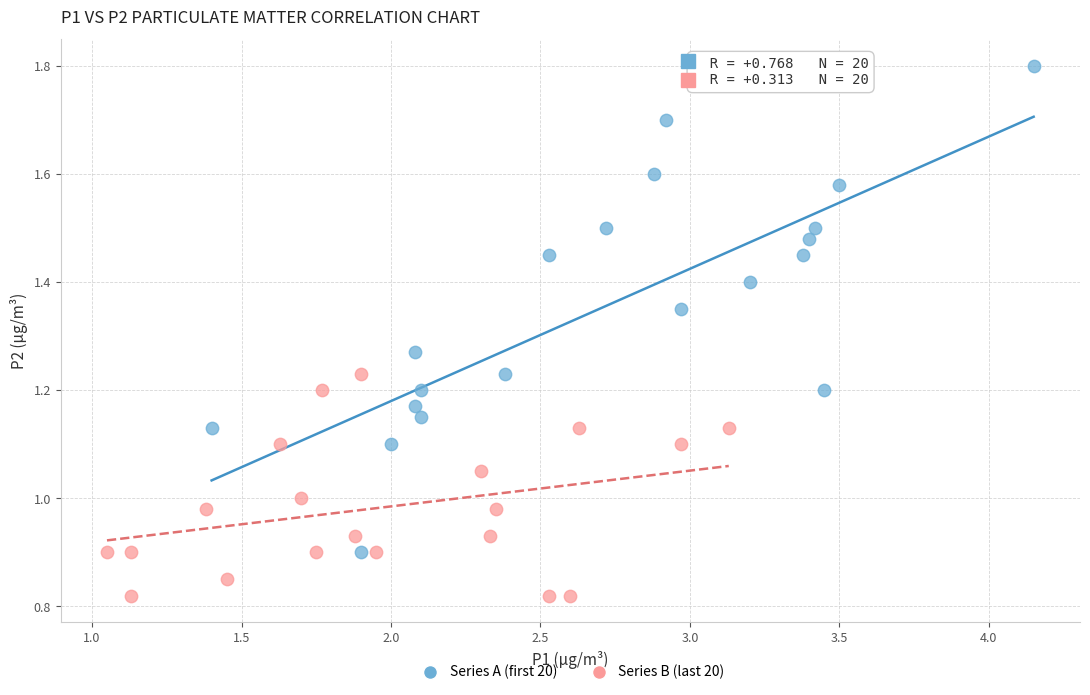

Which series reaches the minimum Y coordinate?

Series B (last 20)